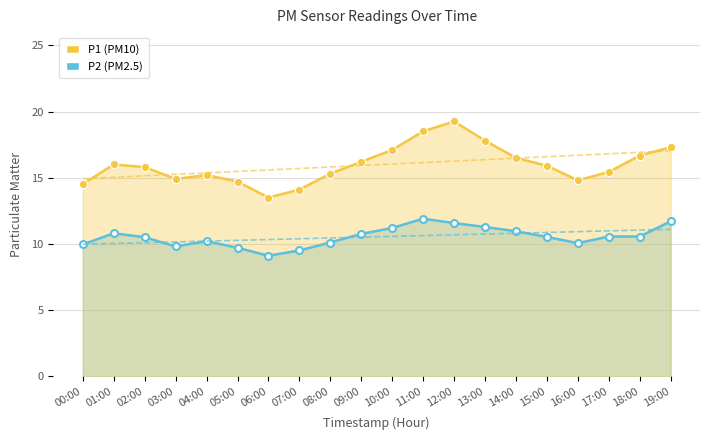

What position from the left is 05:00?

6